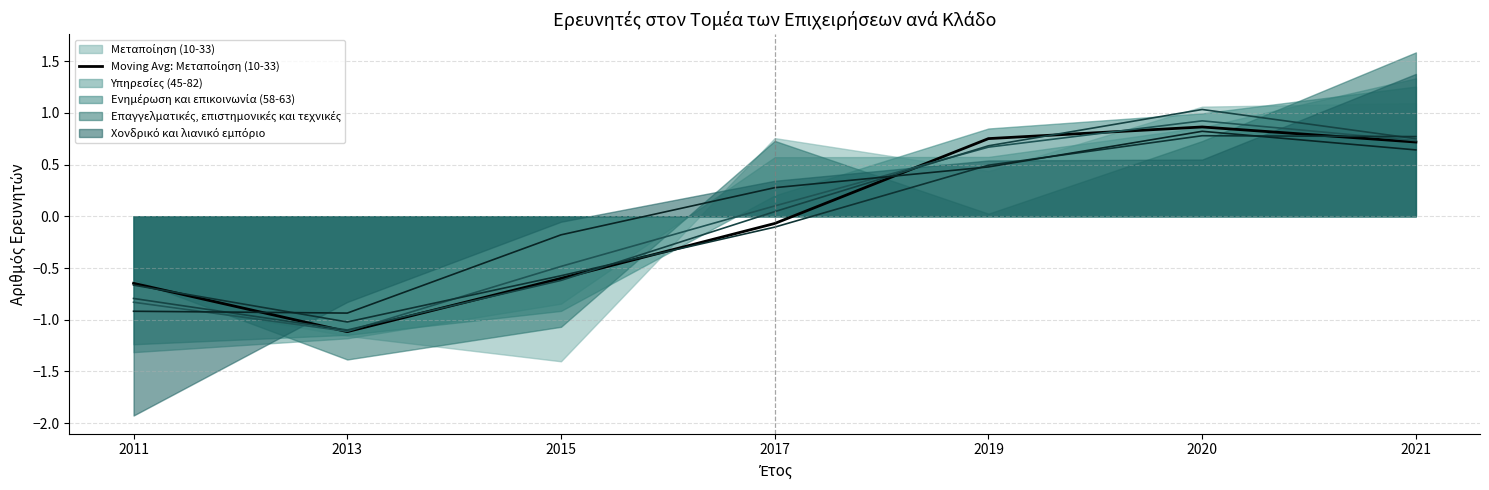

Reading left to right, list all the values displayed in this chart.

-0.6	-1.1	-0.6	-0.1	0.8	0.9	0.7